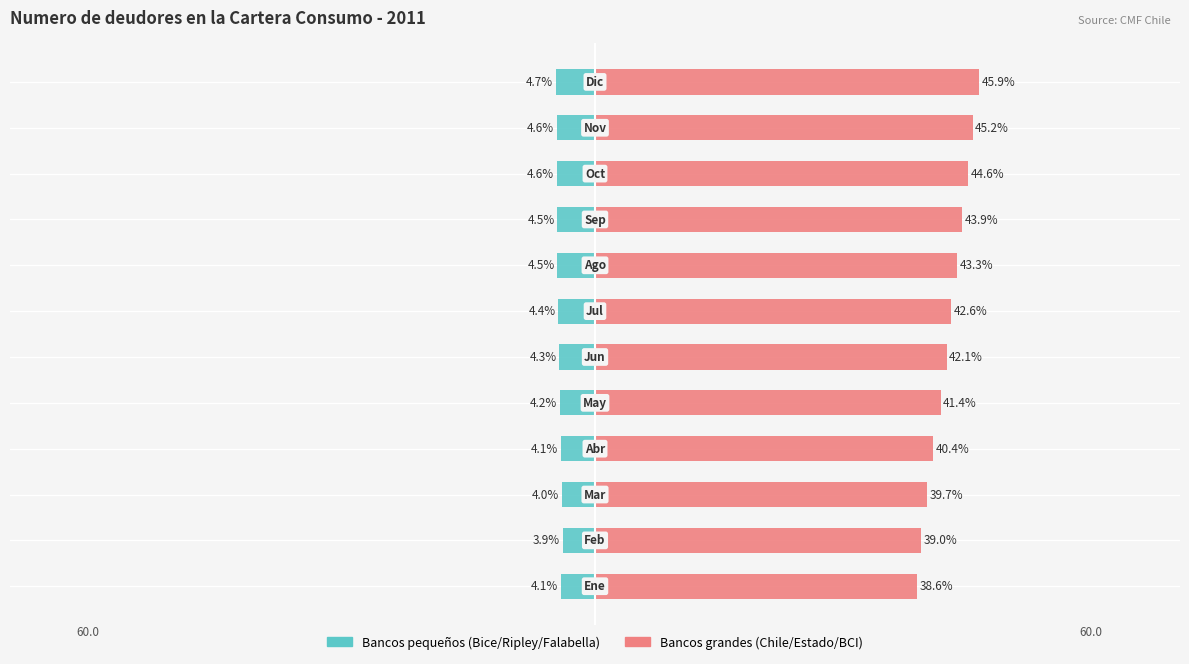

Where is Bancos grandes (Chile/Estado/BCI) nearest to the value 42?

5